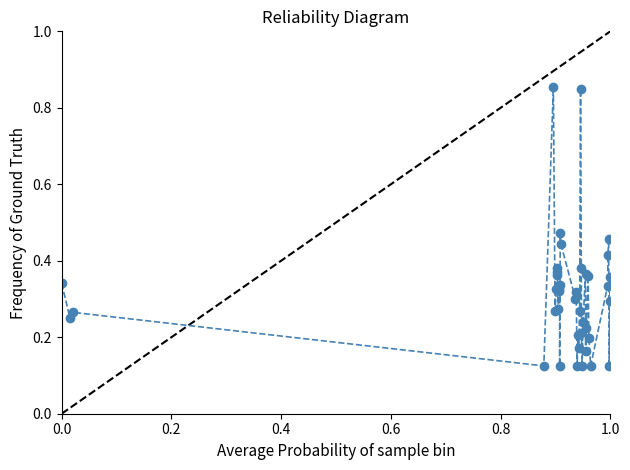

True or false: there are more than 0 points higher than both neighbors.

True